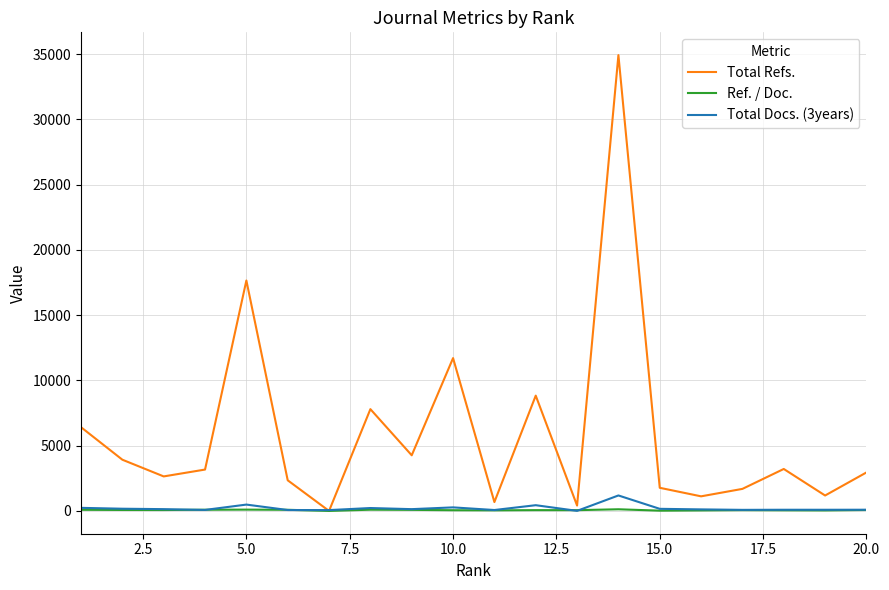

What is the maximum value for Total Refs.?

34914.0